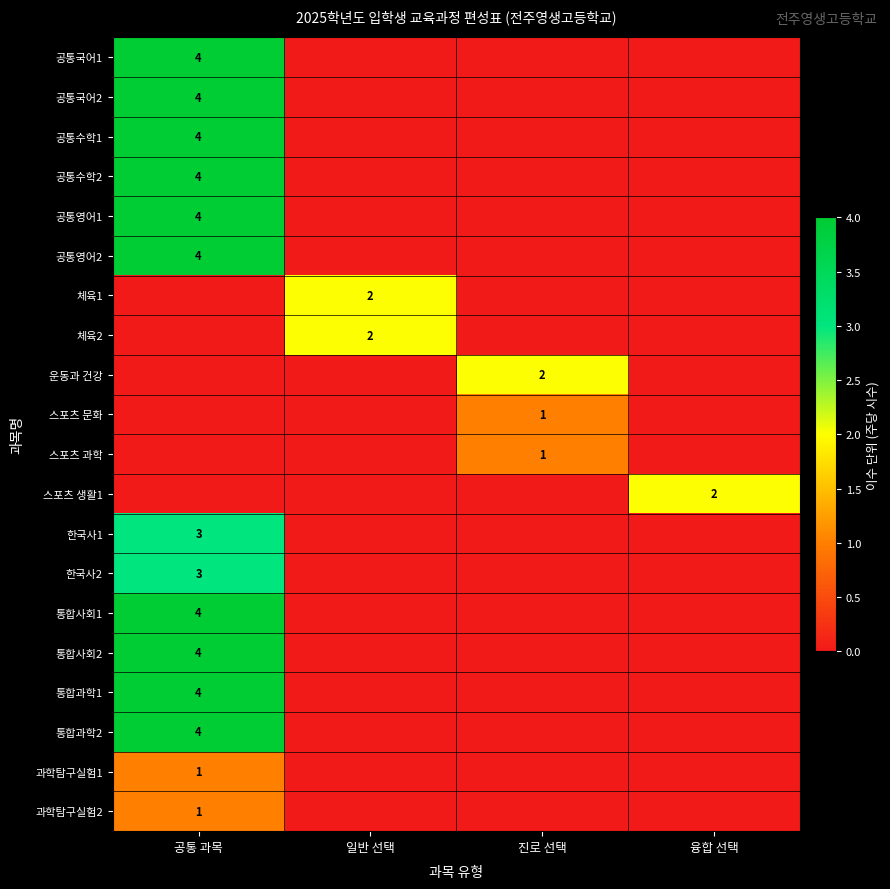

Is it true that 스포츠 과학 equals 1 at 진로 선택?

True